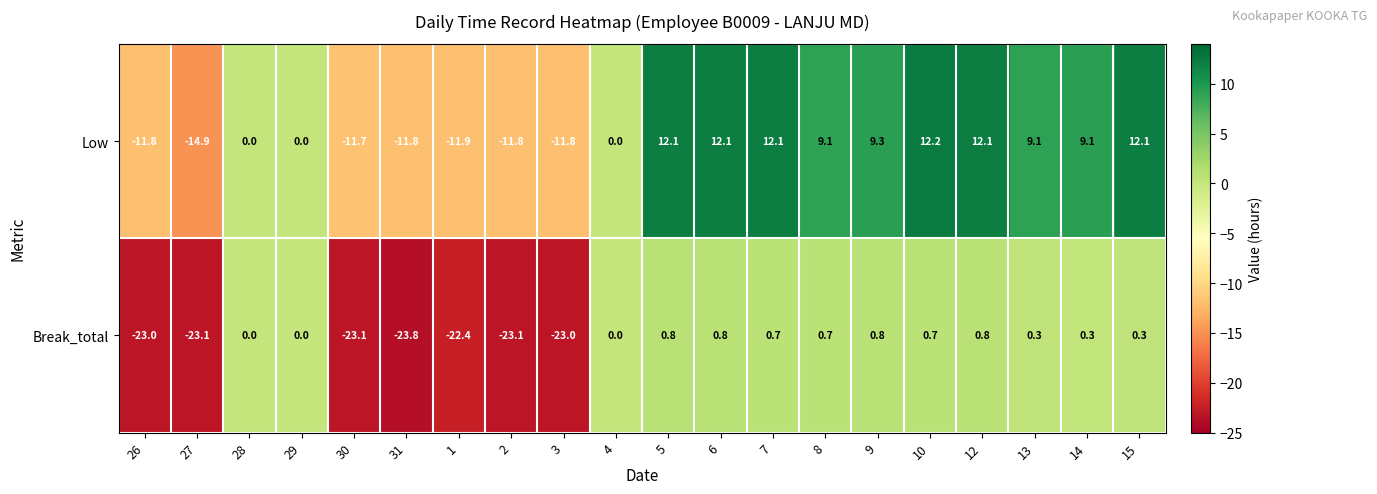

What is the average value of the Break_total series?

-7.8